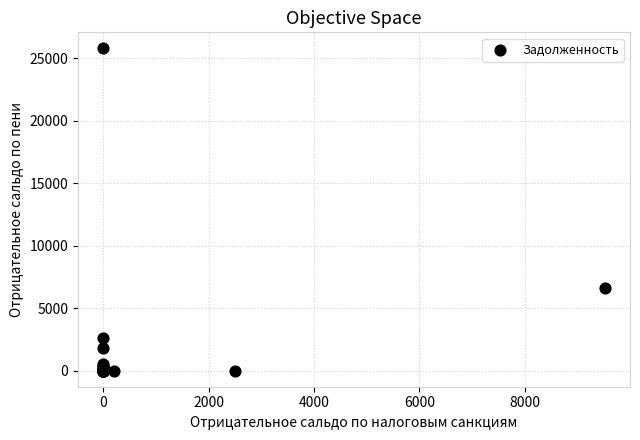

What Y value in the scatter plot is closest to 12887?

6575.2